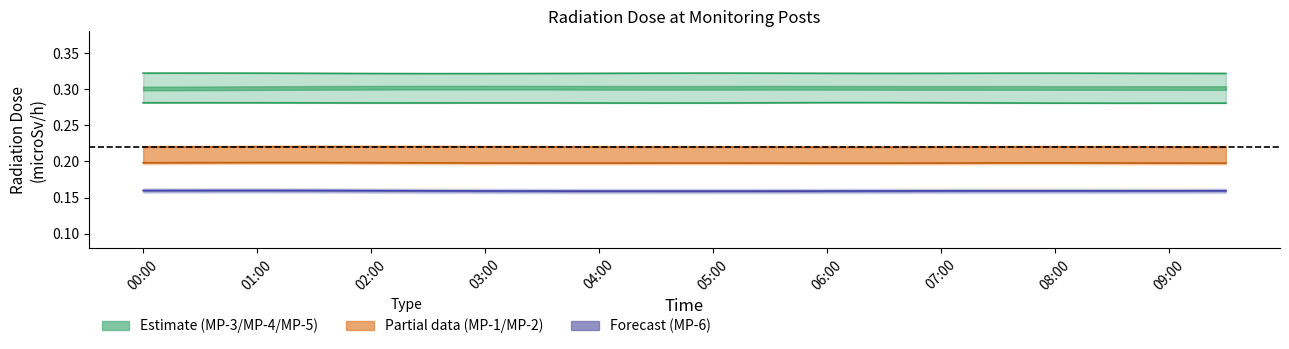

True or false: MP-5(microSv/h) and MP-3(microSv/h) intersect in this chart.

False